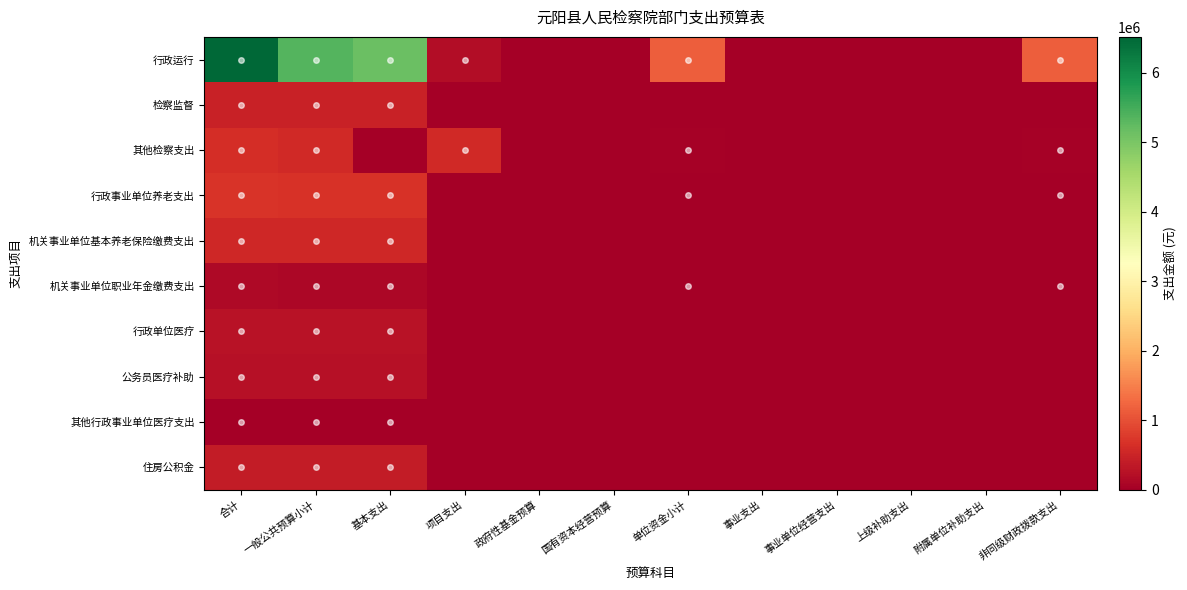

Reading left to right, what are all the values shown in this chart?

行政运行: 合计=6513060.2	一般公共预算小计=5343060.2	基本支出=5163060.2	项目支出=180000.0	政府性基金预算=0.0	国有资本经营预算=0.0	单位资金小计=1170000.0	事业支出=0.0	事业单位经营支出=0.0	上级补助支出=0.0	附属单位补助支出=0.0	非同级财政拨款支出=1170000.0
检察监督: 合计=480000.0	一般公共预算小计=480000.0	基本支出=480000.0	项目支出=0.0	政府性基金预算=0.0	国有资本经营预算=0.0	单位资金小计=0.0	事业支出=0.0	事业单位经营支出=0.0	上级补助支出=0.0	附属单位补助支出=0.0	非同级财政拨款支出=0.0
其他检察支出: 合计=630000.0	一般公共预算小计=580000.0	基本支出=0.0	项目支出=580000.0	政府性基金预算=0.0	国有资本经营预算=0.0	单位资金小计=50000.0	事业支出=0.0	事业单位经营支出=0.0	上级补助支出=0.0	附属单位补助支出=0.0	非同级财政拨款支出=50000.0
行政事业单位养老支出: 合计=696322.6	一般公共预算小计=676322.6	基本支出=676322.6	项目支出=0.0	政府性基金预算=0.0	国有资本经营预算=0.0	单位资金小计=20000.0	事业支出=0.0	事业单位经营支出=0.0	上级补助支出=0.0	附属单位补助支出=0.0	非同级财政拨款支出=20000.0
机关事业单位基本养老保险缴费支出: 合计=550092.6	一般公共预算小计=550092.6	基本支出=550092.6	项目支出=0.0	政府性基金预算=0.0	国有资本经营预算=0.0	单位资金小计=0.0	事业支出=0.0	事业单位经营支出=0.0	上级补助支出=0.0	附属单位补助支出=0.0	非同级财政拨款支出=0.0
机关事业单位职业年金缴费支出: 合计=146230.0	一般公共预算小计=126229.9	基本支出=126229.9	项目支出=0.0	政府性基金预算=0.0	国有资本经营预算=0.0	单位资金小计=20000.0	事业支出=0.0	事业单位经营支出=0.0	上级补助支出=0.0	附属单位补助支出=0.0	非同级财政拨款支出=20000.0
行政单位医疗: 合计=273466.2	一般公共预算小计=273466.2	基本支出=273466.2	项目支出=0.0	政府性基金预算=0.0	国有资本经营预算=0.0	单位资金小计=0.0	事业支出=0.0	事业单位经营支出=0.0	上级补助支出=0.0	附属单位补助支出=0.0	非同级财政拨款支出=0.0
公务员医疗补助: 合计=236390.2	一般公共预算小计=236390.2	基本支出=236390.2	项目支出=0.0	政府性基金预算=0.0	国有资本经营预算=0.0	单位资金小计=0.0	事业支出=0.0	事业单位经营支出=0.0	上级补助支出=0.0	附属单位补助支出=0.0	非同级财政拨款支出=0.0
其他行政事业单位医疗支出: 合计=16100.0	一般公共预算小计=16100.0	基本支出=16100.0	项目支出=0.0	政府性基金预算=0.0	国有资本经营预算=0.0	单位资金小计=0.0	事业支出=0.0	事业单位经营支出=0.0	上级补助支出=0.0	附属单位补助支出=0.0	非同级财政拨款支出=0.0
住房公积金: 合计=400000.0	一般公共预算小计=400000.0	基本支出=400000.0	项目支出=0.0	政府性基金预算=0.0	国有资本经营预算=0.0	单位资金小计=0.0	事业支出=0.0	事业单位经营支出=0.0	上级补助支出=0.0	附属单位补助支出=0.0	非同级财政拨款支出=0.0